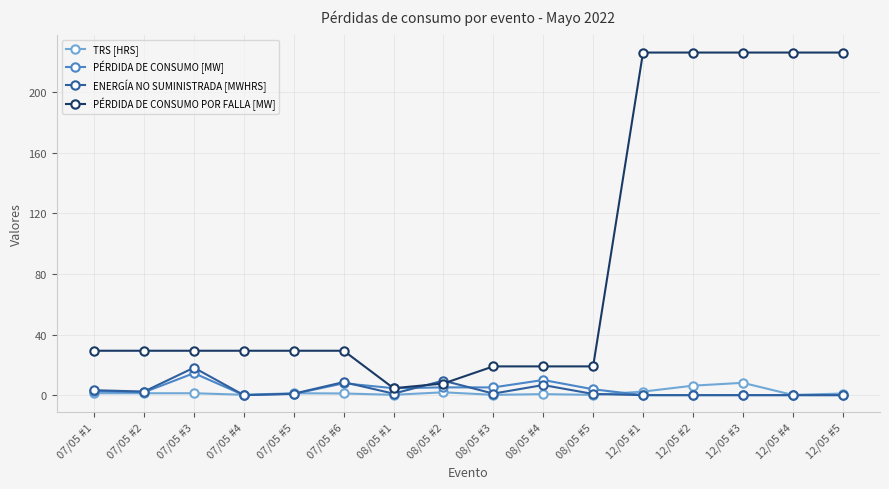

What is the difference between the highest and lowest values at 08/05 #5?

18.8